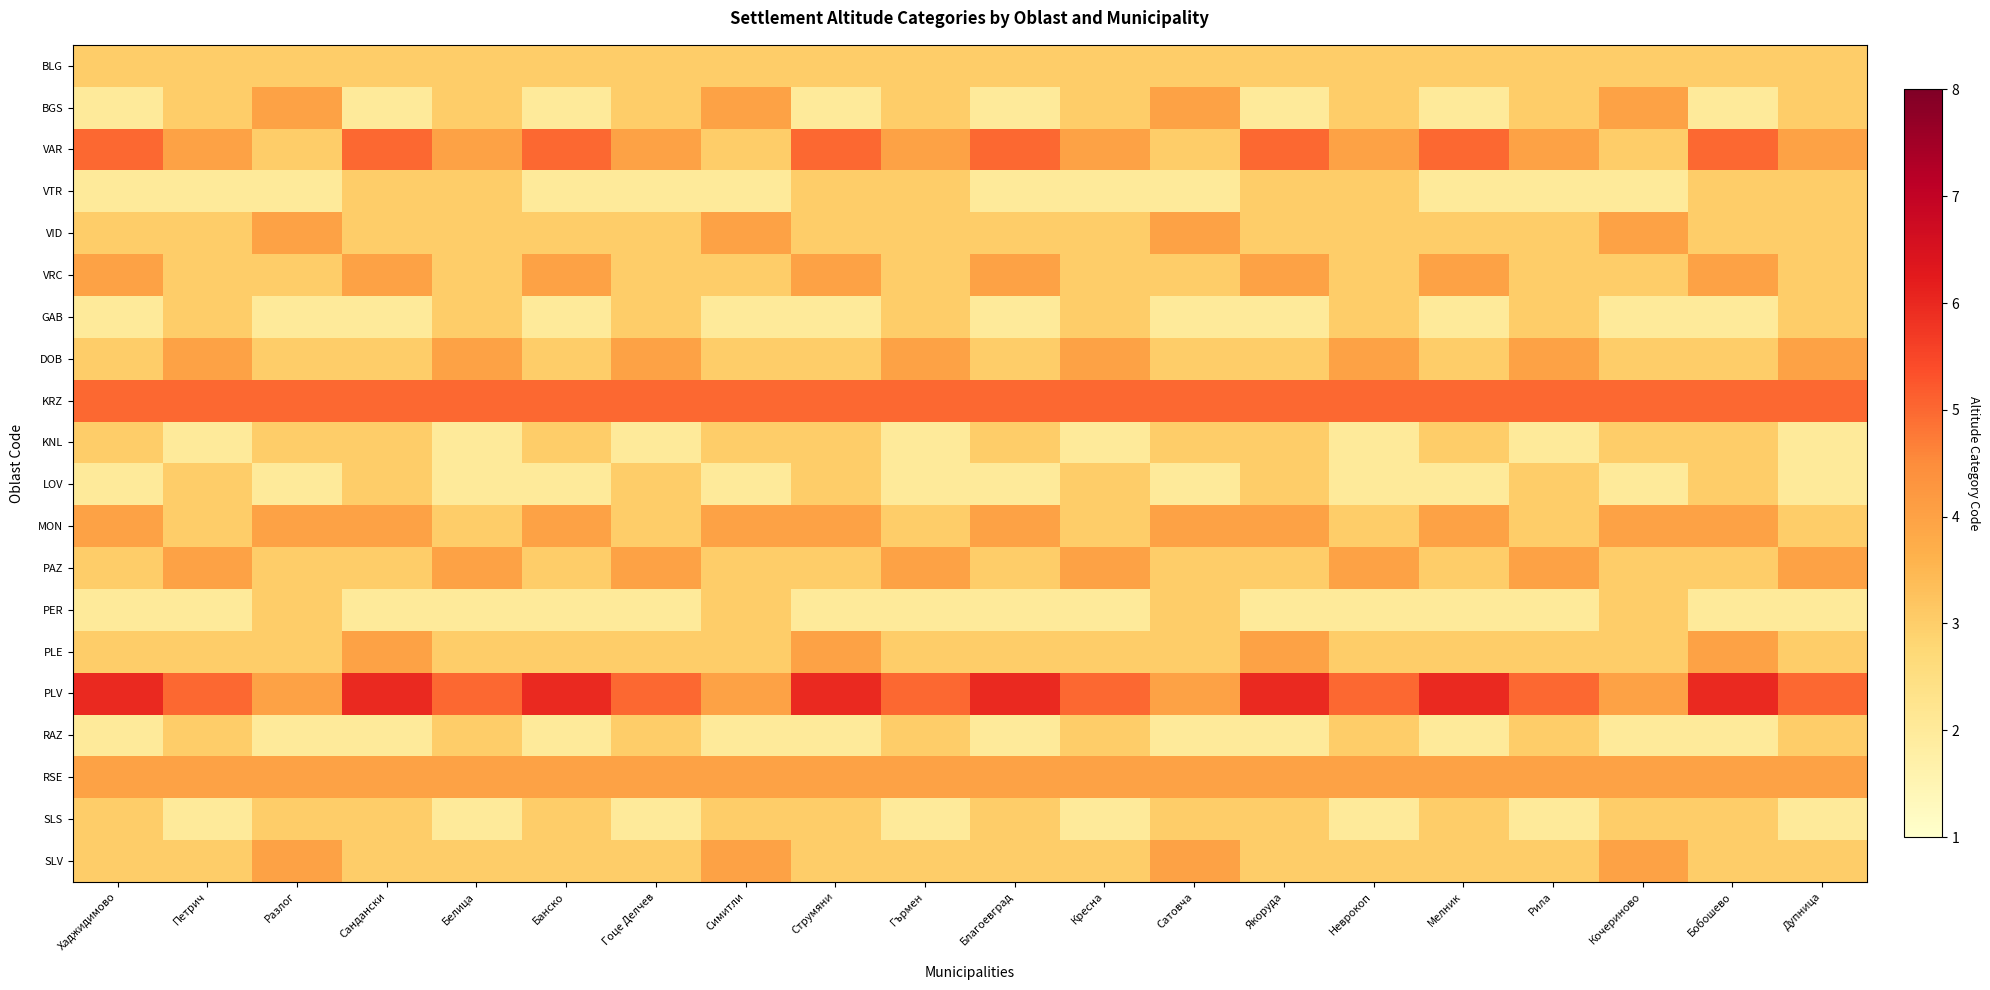

Reading left to right, transcribe all the data shown in this chart.

BLG: Хаджидимово=3	Петрич=3	Разлог=3	Сандански=3	Белица=3	Банско=3	Гоце Делчев=3	Симитли=3	Струмяни=3	Гърмен=3	Благоевград=3	Кресна=3	Сатовча=3	Якоруда=3	Неврокоп=3	Мелник=3	Рила=3	Кочериново=3	Бобошево=3	Дупница=3
BGS: Хаджидимово=2	Петрич=3	Разлог=4	Сандански=2	Белица=3	Банско=2	Гоце Делчев=3	Симитли=4	Струмяни=2	Гърмен=3	Благоевград=2	Кресна=3	Сатовча=4	Якоруда=2	Неврокоп=3	Мелник=2	Рила=3	Кочериново=4	Бобошево=2	Дупница=3
VAR: Хаджидимово=5	Петрич=4	Разлог=3	Сандански=5	Белица=4	Банско=5	Гоце Делчев=4	Симитли=3	Струмяни=5	Гърмен=4	Благоевград=5	Кресна=4	Сатовча=3	Якоруда=5	Неврокоп=4	Мелник=5	Рила=4	Кочериново=3	Бобошево=5	Дупница=4
VTR: Хаджидимово=2	Петрич=2	Разлог=2	Сандански=3	Белица=3	Банско=2	Гоце Делчев=2	Симитли=2	Струмяни=3	Гърмен=3	Благоевград=2	Кресна=2	Сатовча=2	Якоруда=3	Неврокоп=3	Мелник=2	Рила=2	Кочериново=2	Бобошево=3	Дупница=3
VID: Хаджидимово=3	Петрич=3	Разлог=4	Сандански=3	Белица=3	Банско=3	Гоце Делчев=3	Симитли=4	Струмяни=3	Гърмен=3	Благоевград=3	Кресна=3	Сатовча=4	Якоруда=3	Неврокоп=3	Мелник=3	Рила=3	Кочериново=4	Бобошево=3	Дупница=3
VRC: Хаджидимово=4	Петрич=3	Разлог=3	Сандански=4	Белица=3	Банско=4	Гоце Делчев=3	Симитли=3	Струмяни=4	Гърмен=3	Благоевград=4	Кресна=3	Сатовча=3	Якоруда=4	Неврокоп=3	Мелник=4	Рила=3	Кочериново=3	Бобошево=4	Дупница=3
GAB: Хаджидимово=2	Петрич=3	Разлог=2	Сандански=2	Белица=3	Банско=2	Гоце Делчев=3	Симитли=2	Струмяни=2	Гърмен=3	Благоевград=2	Кресна=3	Сатовча=2	Якоруда=2	Неврокоп=3	Мелник=2	Рила=3	Кочериново=2	Бобошево=2	Дупница=3
DOB: Хаджидимово=3	Петрич=4	Разлог=3	Сандански=3	Белица=4	Банско=3	Гоце Делчев=4	Симитли=3	Струмяни=3	Гърмен=4	Благоевград=3	Кресна=4	Сатовча=3	Якоруда=3	Неврокоп=4	Мелник=3	Рила=4	Кочериново=3	Бобошево=3	Дупница=4
KRZ: Хаджидимово=5	Петрич=5	Разлог=5	Сандански=5	Белица=5	Банско=5	Гоце Делчев=5	Симитли=5	Струмяни=5	Гърмен=5	Благоевград=5	Кресна=5	Сатовча=5	Якоруда=5	Неврокоп=5	Мелник=5	Рила=5	Кочериново=5	Бобошево=5	Дупница=5
KNL: Хаджидимово=3	Петрич=2	Разлог=3	Сандански=3	Белица=2	Банско=3	Гоце Делчев=2	Симитли=3	Струмяни=3	Гърмен=2	Благоевград=3	Кресна=2	Сатовча=3	Якоруда=3	Неврокоп=2	Мелник=3	Рила=2	Кочериново=3	Бобошево=3	Дупница=2
LOV: Хаджидимово=2	Петрич=3	Разлог=2	Сандански=3	Белица=2	Банско=2	Гоце Делчев=3	Симитли=2	Струмяни=3	Гърмен=2	Благоевград=2	Кресна=3	Сатовча=2	Якоруда=3	Неврокоп=2	Мелник=2	Рила=3	Кочериново=2	Бобошево=3	Дупница=2
MON: Хаджидимово=4	Петрич=3	Разлог=4	Сандански=4	Белица=3	Банско=4	Гоце Делчев=3	Симитли=4	Струмяни=4	Гърмен=3	Благоевград=4	Кресна=3	Сатовча=4	Якоруда=4	Неврокоп=3	Мелник=4	Рила=3	Кочериново=4	Бобошево=4	Дупница=3
PAZ: Хаджидимово=3	Петрич=4	Разлог=3	Сандански=3	Белица=4	Банско=3	Гоце Делчев=4	Симитли=3	Струмяни=3	Гърмен=4	Благоевград=3	Кресна=4	Сатовча=3	Якоруда=3	Неврокоп=4	Мелник=3	Рила=4	Кочериново=3	Бобошево=3	Дупница=4
PER: Хаджидимово=2	Петрич=2	Разлог=3	Сандански=2	Белица=2	Банско=2	Гоце Делчев=2	Симитли=3	Струмяни=2	Гърмен=2	Благоевград=2	Кресна=2	Сатовча=3	Якоруда=2	Неврокоп=2	Мелник=2	Рила=2	Кочериново=3	Бобошево=2	Дупница=2
PLE: Хаджидимово=3	Петрич=3	Разлог=3	Сандански=4	Белица=3	Банско=3	Гоце Делчев=3	Симитли=3	Струмяни=4	Гърмен=3	Благоевград=3	Кресна=3	Сатовча=3	Якоруда=4	Неврокоп=3	Мелник=3	Рила=3	Кочериново=3	Бобошево=4	Дупница=3
PLV: Хаджидимово=6	Петрич=5	Разлог=4	Сандански=6	Белица=5	Банско=6	Гоце Делчев=5	Симитли=4	Струмяни=6	Гърмен=5	Благоевград=6	Кресна=5	Сатовча=4	Якоруда=6	Неврокоп=5	Мелник=6	Рила=5	Кочериново=4	Бобошево=6	Дупница=5
RAZ: Хаджидимово=2	Петрич=3	Разлог=2	Сандански=2	Белица=3	Банско=2	Гоце Делчев=3	Симитли=2	Струмяни=2	Гърмен=3	Благоевград=2	Кресна=3	Сатовча=2	Якоруда=2	Неврокоп=3	Мелник=2	Рила=3	Кочериново=2	Бобошево=2	Дупница=3
RSE: Хаджидимово=4	Петрич=4	Разлог=4	Сандански=4	Белица=4	Банско=4	Гоце Делчев=4	Симитли=4	Струмяни=4	Гърмен=4	Благоевград=4	Кресна=4	Сатовча=4	Якоруда=4	Неврокоп=4	Мелник=4	Рила=4	Кочериново=4	Бобошево=4	Дупница=4
SLS: Хаджидимово=3	Петрич=2	Разлог=3	Сандански=3	Белица=2	Банско=3	Гоце Делчев=2	Симитли=3	Струмяни=3	Гърмен=2	Благоевград=3	Кресна=2	Сатовча=3	Якоруда=3	Неврокоп=2	Мелник=3	Рила=2	Кочериново=3	Бобошево=3	Дупница=2
SLV: Хаджидимово=3	Петрич=3	Разлог=4	Сандански=3	Белица=3	Банско=3	Гоце Делчев=3	Симитли=4	Струмяни=3	Гърмен=3	Благоевград=3	Кресна=3	Сатовча=4	Якоруда=3	Неврокоп=3	Мелник=3	Рила=3	Кочериново=4	Бобошево=3	Дупница=3